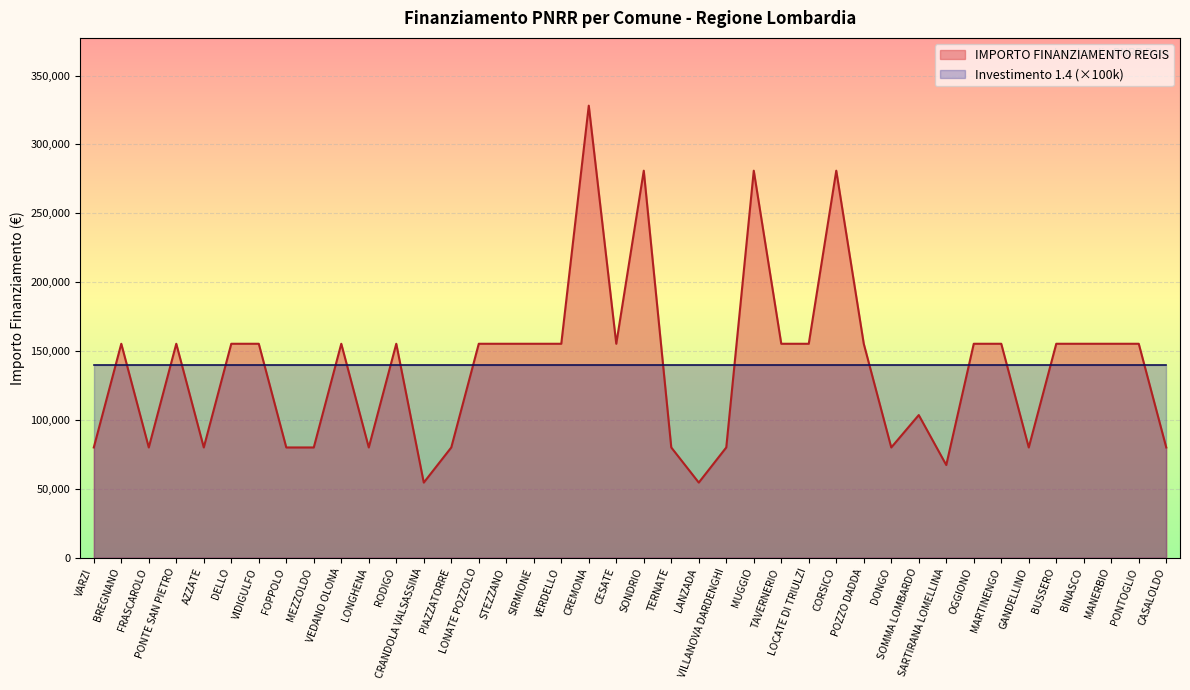

What is the label of the 37th point from the right?

PONTE SAN PIETRO